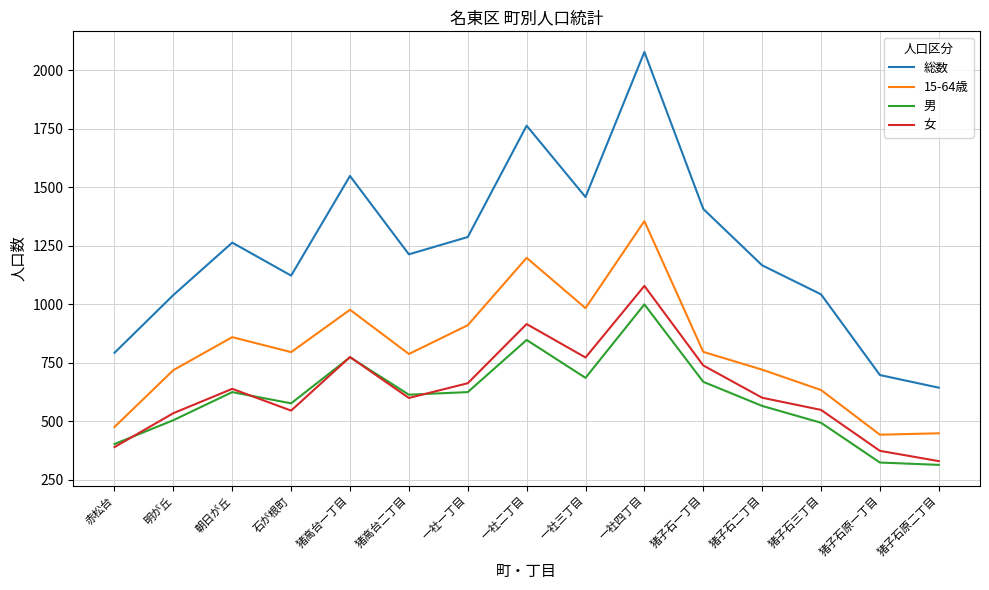

What is the highest value of the 総数 series?

2079